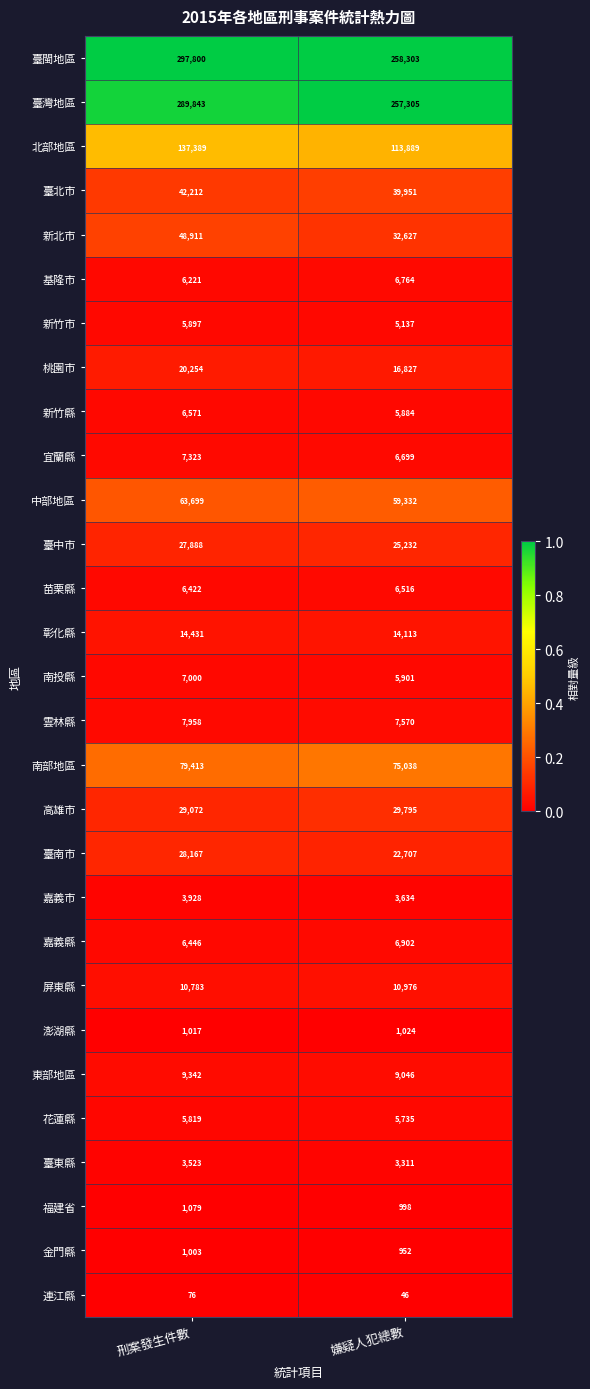

What is the total value across all series at 刑案發生件數?

1169487